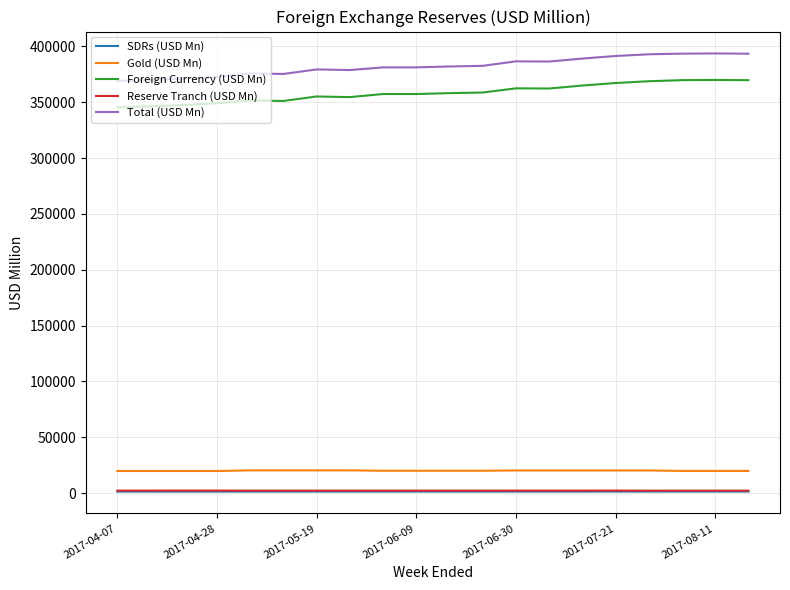

What is the maximum value for Total (USD Mn)?

393613